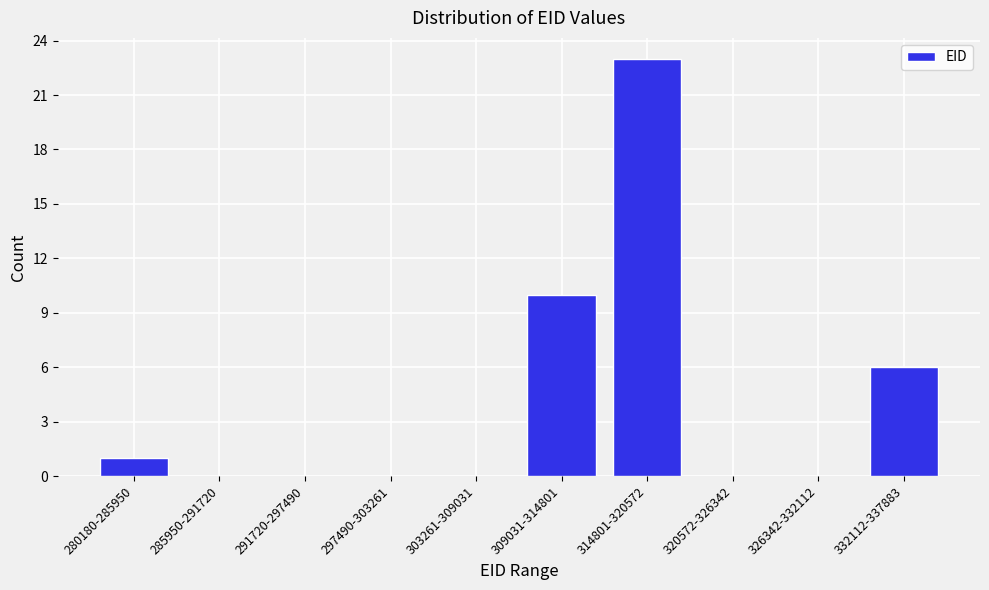

Reading left to right, extract all data points from this chart.

280180-285950=1	285950-291720=0	291720-297490=0	297490-303261=0	303261-309031=0	309031-314801=10	314801-320572=23	320572-326342=0	326342-332112=0	332112-337883=6